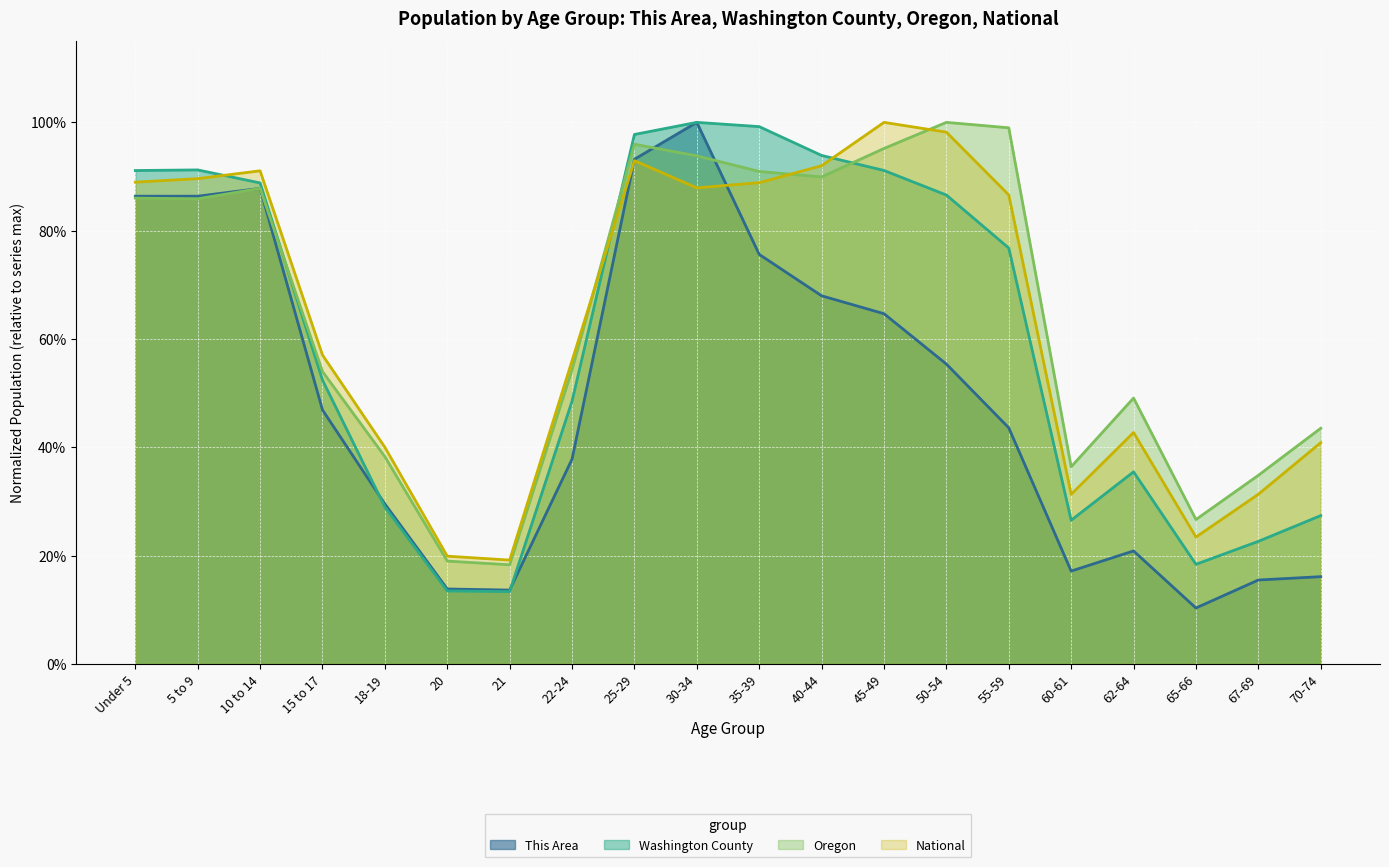

At which category does Washington County reach its first local valley?

21